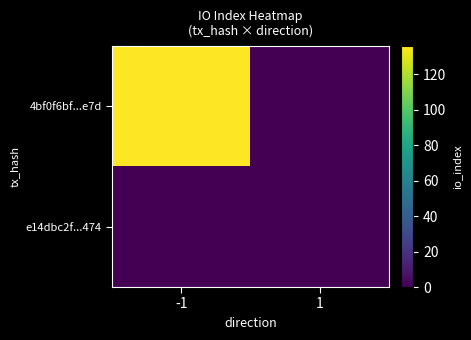

How many categories are shown in the chart?

2